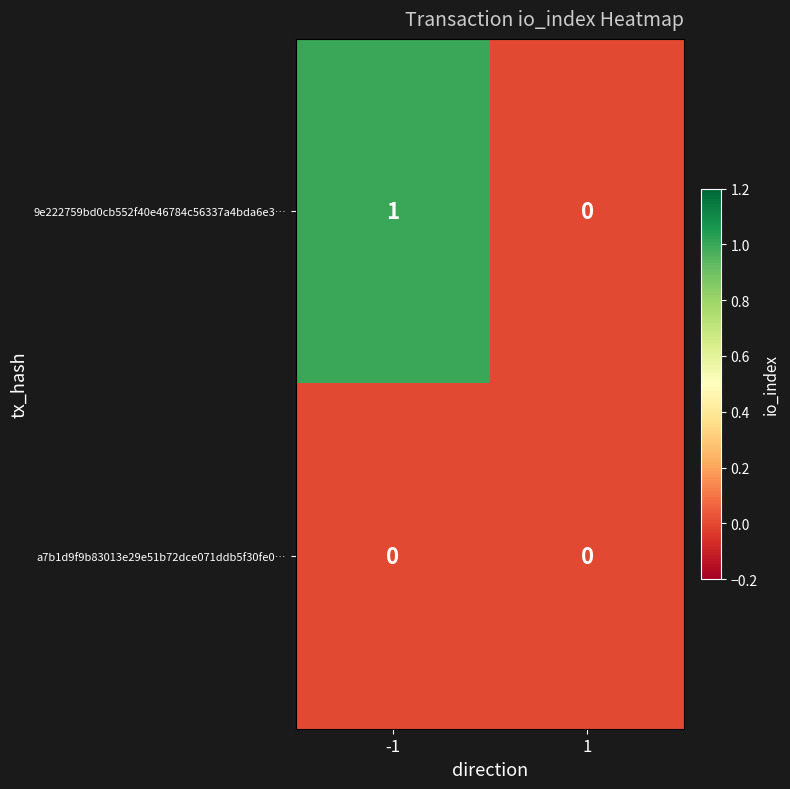

Is it true that 9e222759bd0cb552f40e46784c56337a4bda6e3… equals 0 at -1?

False